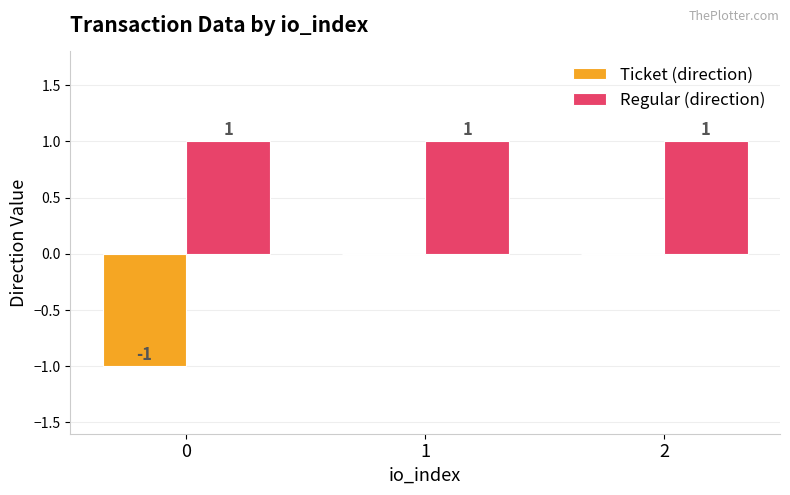

True or false: Regular (direction) has a value of 0 at 0.

False